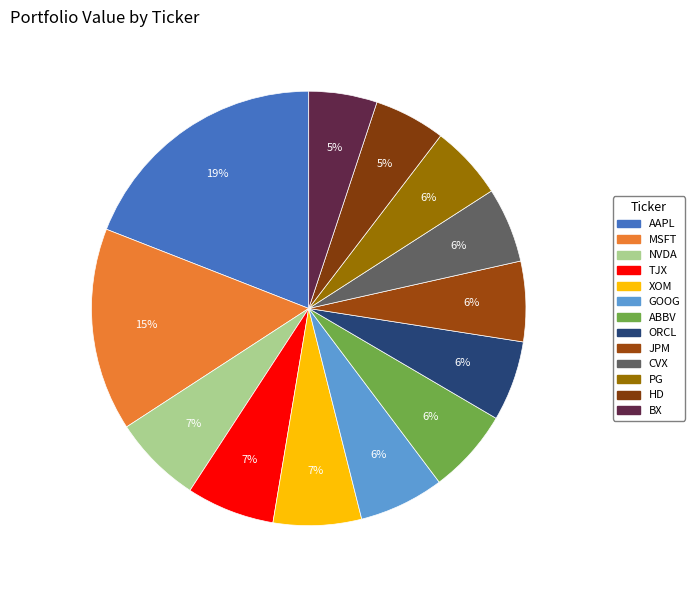

Which category has the smallest portion of the pie?

BX